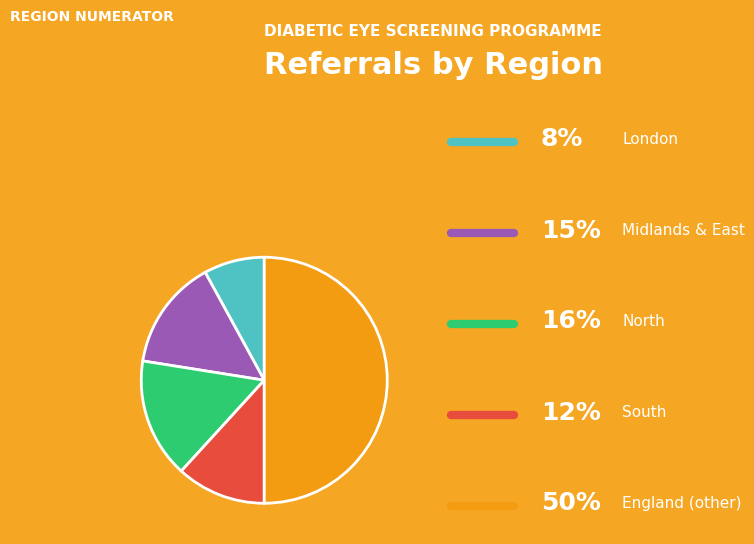

How many segments does this pie chart have?

5